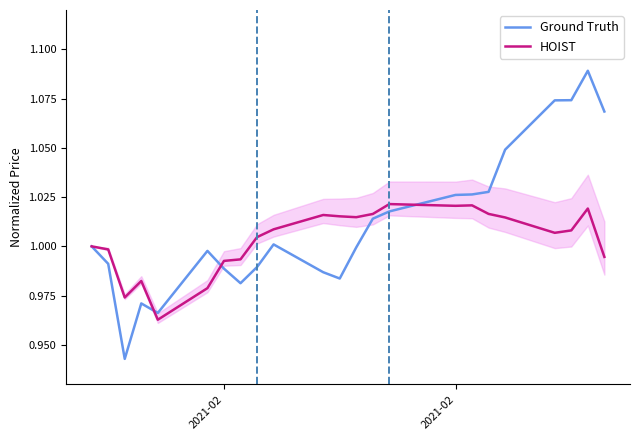

Reading left to right, transcribe all the data shown in this chart.

Ground Truth: 1.0	1.0	0.9	1.0	1.0	1.0	1.0	1.0	1.0	1.0	1.0	1.0	1.0	1.0	1.0	1.0	1.0	1.0	1.0	1.1	1.1	1.1	1.1
HOIST: 1.0	1.0	1.0	1.0	1.0	1.0	1.0	1.0	1.0	1.0	1.0	1.0	1.0	1.0	1.0	1.0	1.0	1.0	1.0	1.0	1.0	1.0	1.0